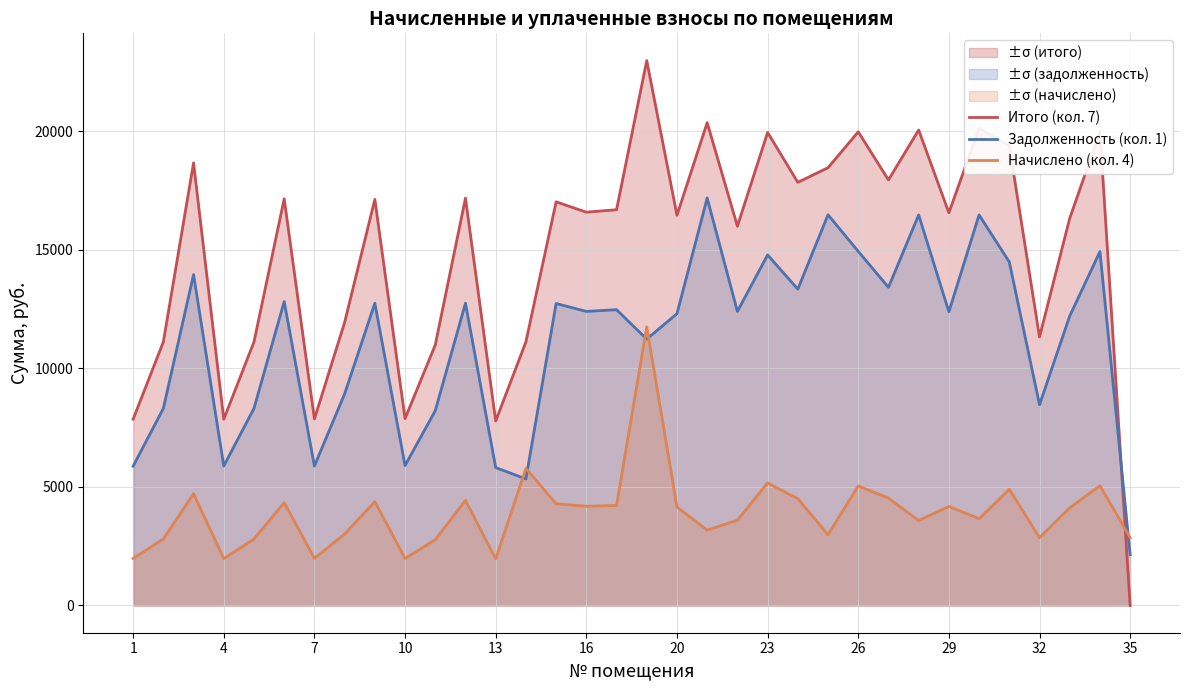

Reading left to right, extract all data points from this chart.

Итого (кол. 7): 7858.1	11119.4	18669.4	7858.1	11119.4	17154.2	7868.5	11941.2	17128.6	7883.8	10988.6	17179.9	7781.0	11119.4	17025.8	16589.3	16692.0	22983.6	16460.9	20364.2	15998.6	19953.4	17847.6	18465.4	19979.0	17950.3	20056.1	16563.6	20133.1	19388.4	11324.9	16332.5	19979.0	0.0
Задолженность (кол. 1): 5875.2	8313.6	13954.6	5883.0	8315.4	12817.8	5883.0	8928.0	12748.8	5902.2	8215.8	12748.8	5817.6	5337.6	12737.4	12403.2	12476.2	11235.8	12307.2	17187.8	12403.2	14784.0	13344.0	16479.4	14935.8	13420.8	16473.6	12387.8	16473.6	14488.2	8467.2	12211.2	14928.0	2143.3
Начислено (кол. 4): 1982.9	2805.8	4714.8	1975.1	2804.0	4336.4	1985.5	3013.2	4379.8	1981.6	2772.8	4431.1	1963.4	5781.8	4288.4	4186.1	4215.8	11747.8	4153.7	3176.4	3595.4	5169.4	4503.6	2986.1	5043.2	4529.5	3582.5	4175.8	3659.5	4900.2	2857.7	4121.3	5051.0	2857.7